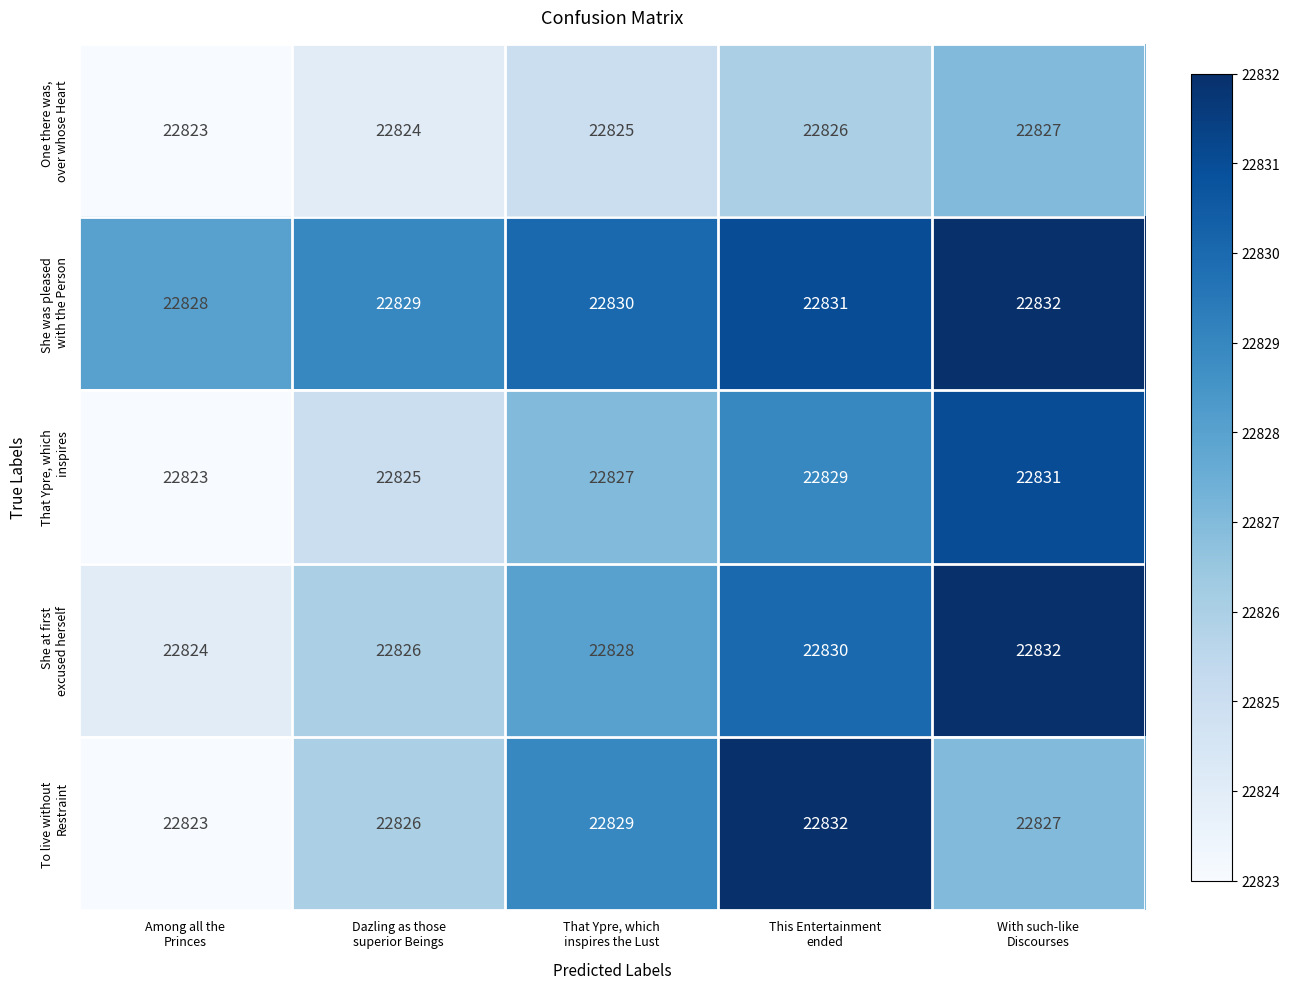

What is the smallest value displayed?

22823